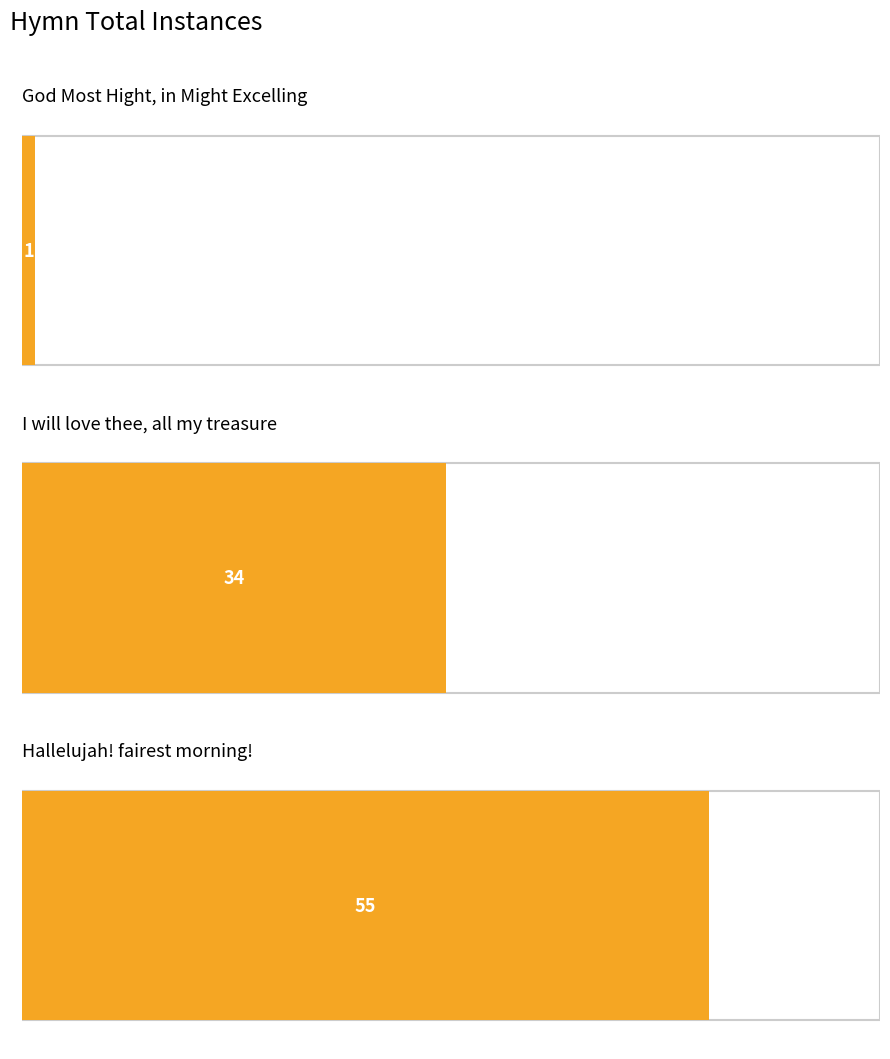

How many values are between 1 and 55?

3